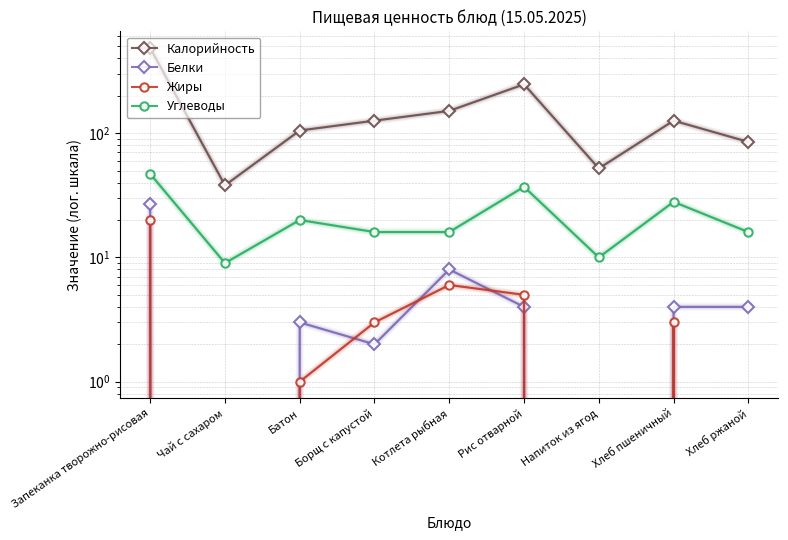

The value of Углеводы at Запеканка творожно-рисовая is 47. True or false?

True